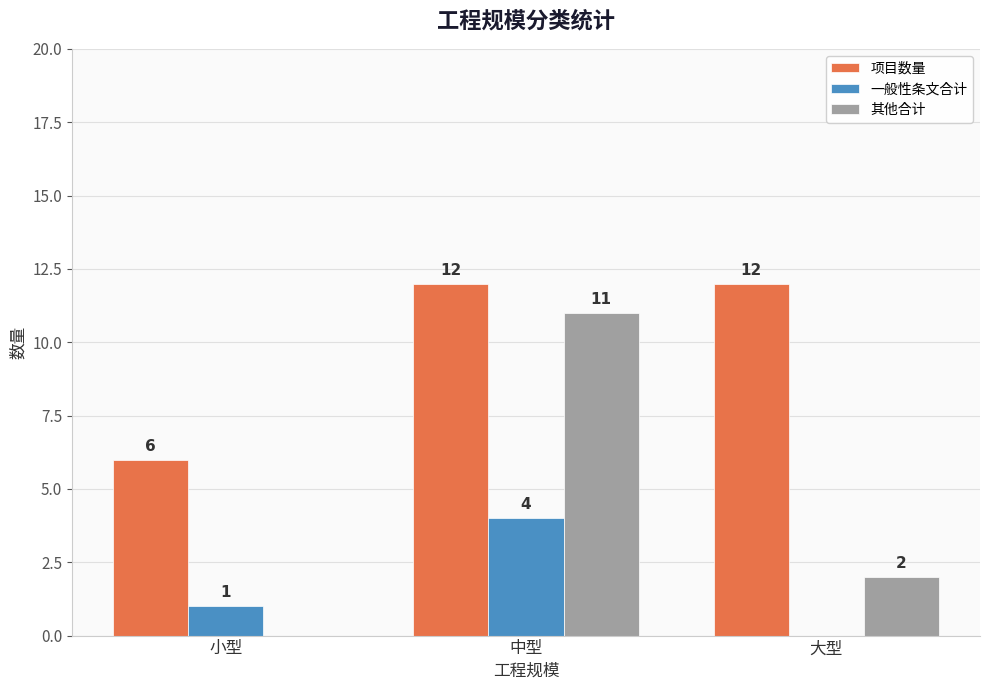

Reading left to right, list all the values displayed in this chart.

项目数量: 6	12	12
一般性条文合计: 1	4	0
其他合计: 0	11	2